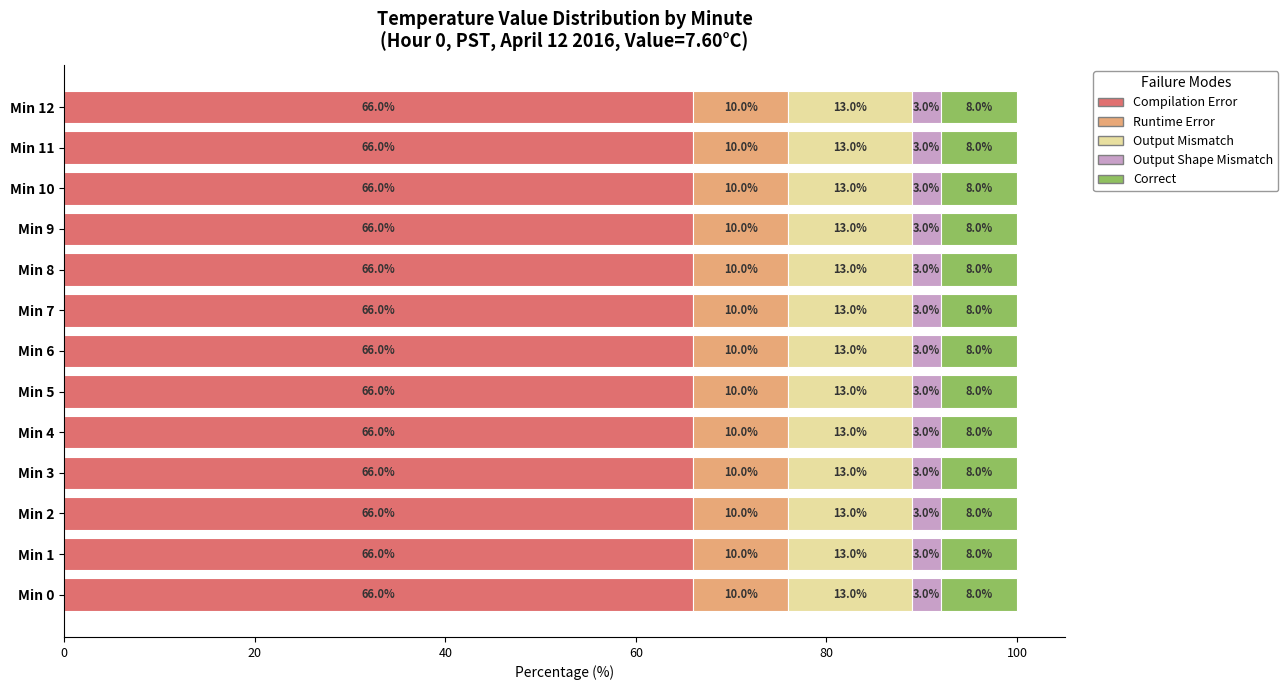

What is the total value across all series at Min 0?

100